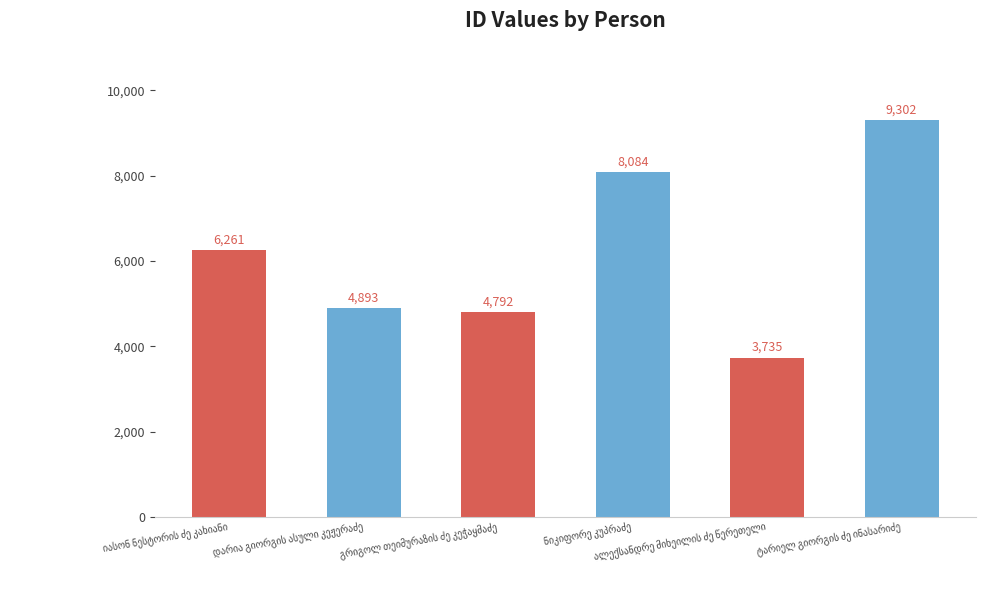

What is the value of the 4th bar from the left?

8084